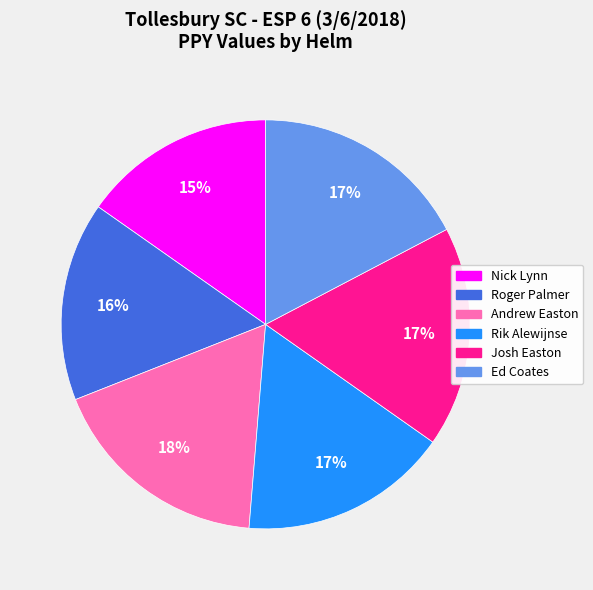

Is there any slice that represents more than half of the pie?

No